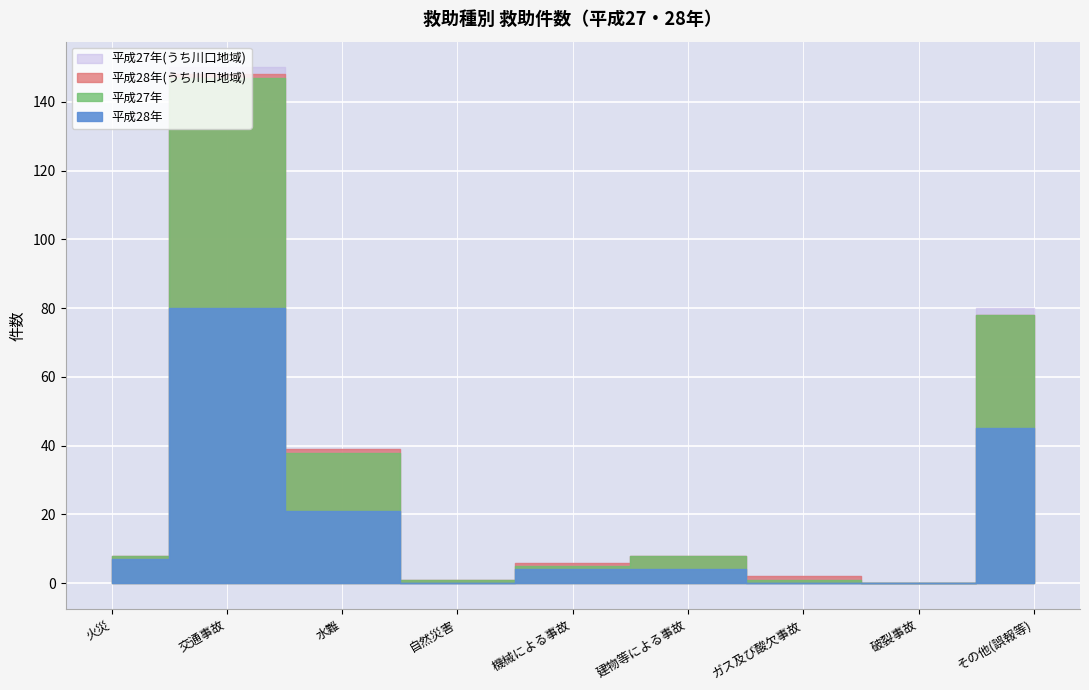

Which series has the largest range (max minus min)?

平成28年